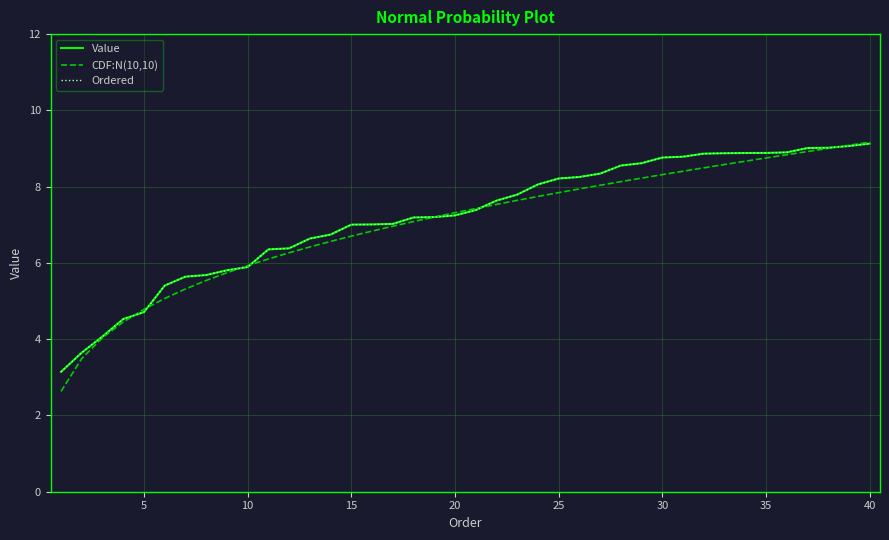

How many lines are shown in the chart?

3